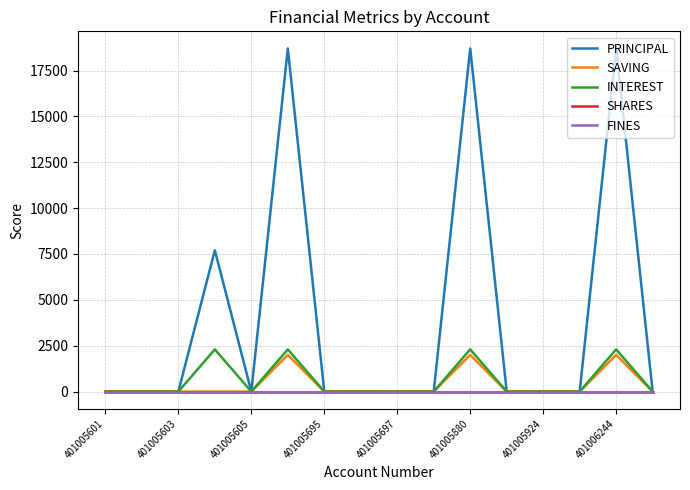

True or false: PRINCIPAL and FINES intersect in this chart.

False